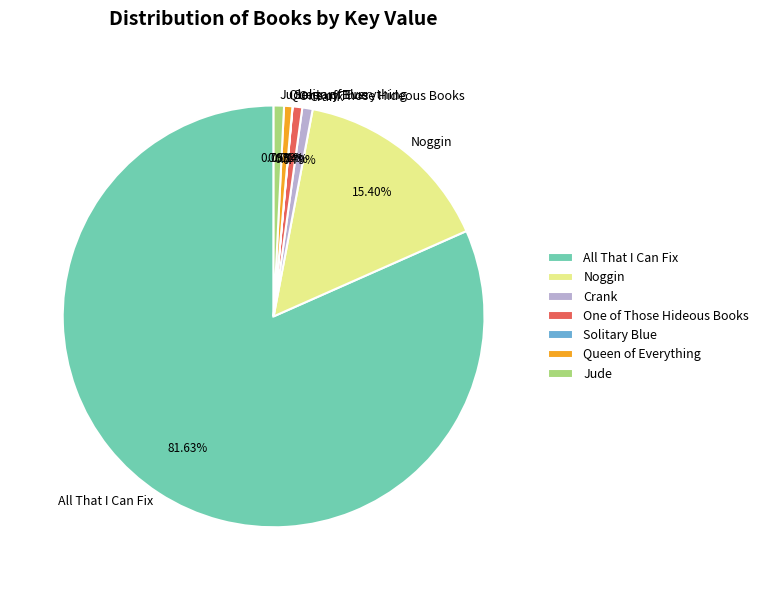

What is the total percentage of All That I Can Fix and Jude?

82.4%